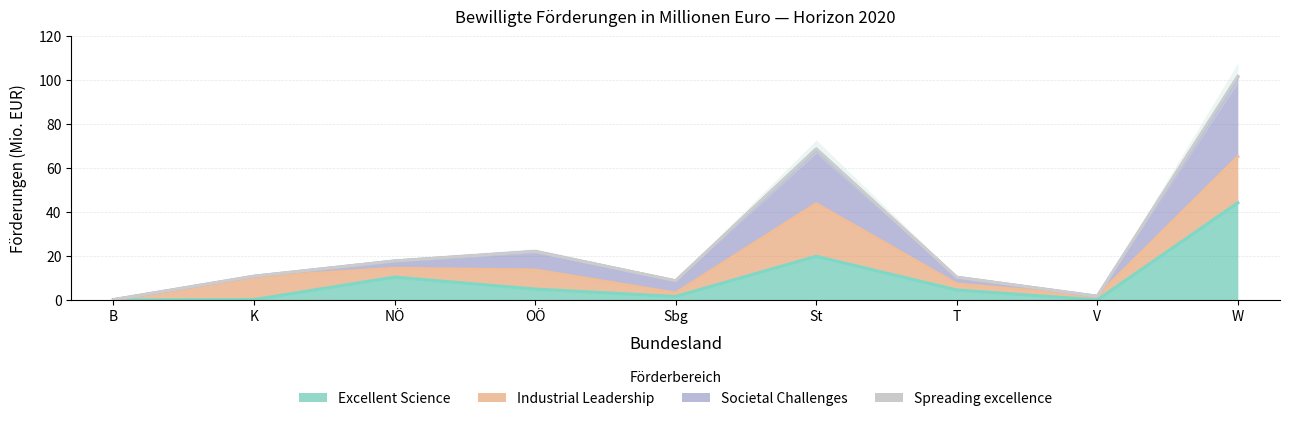

Rank the categories by Excellent Science value from highest to lowest.

W, St, NÖ, OÖ, T, Sbg, K, B, V